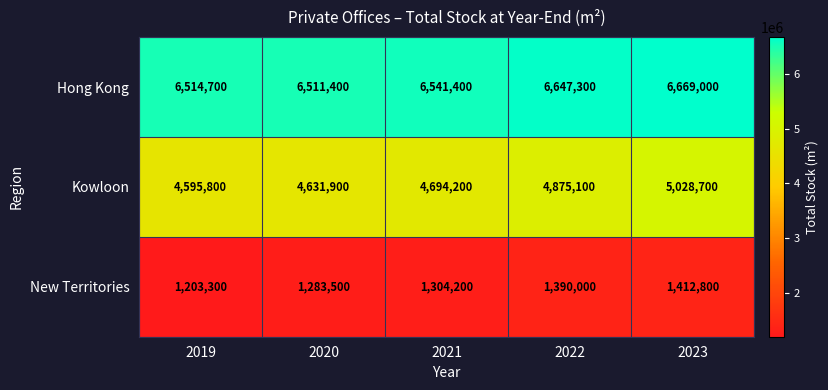

Which series changed the most between 2019 and 2022?

Kowloon